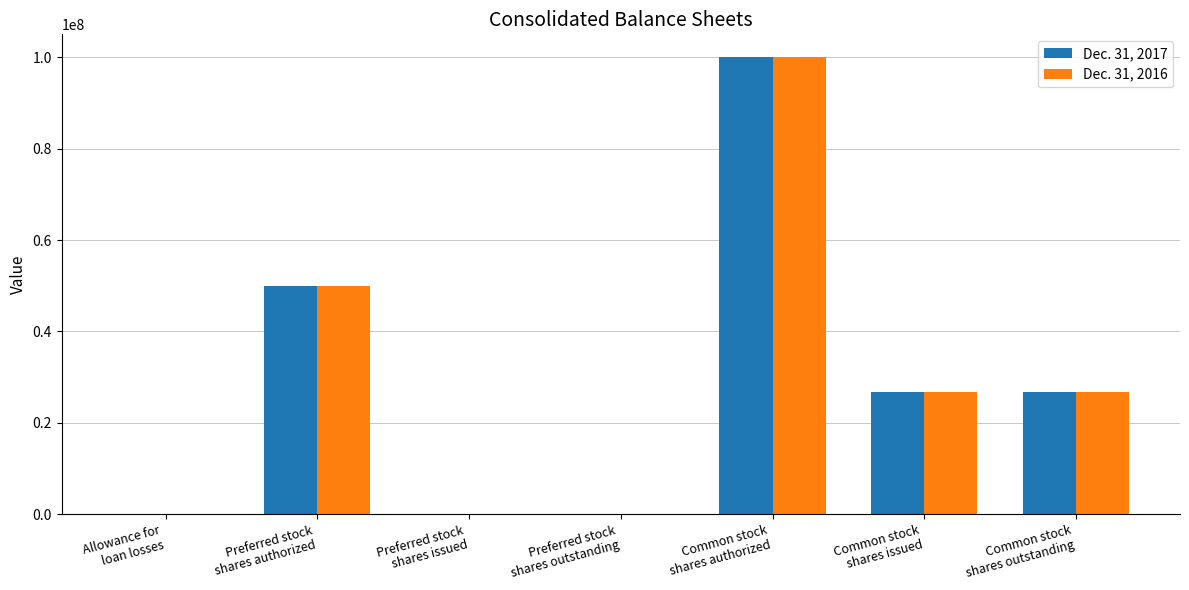

What is the maximum value shown in the chart?

100000000